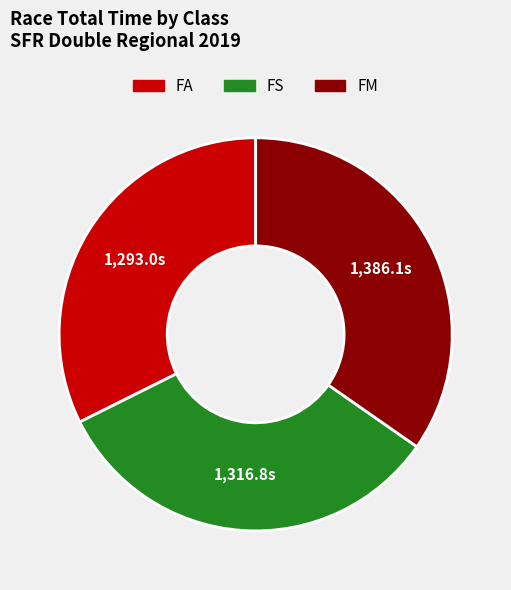

Is it true that FA is 32% of the pie?

True